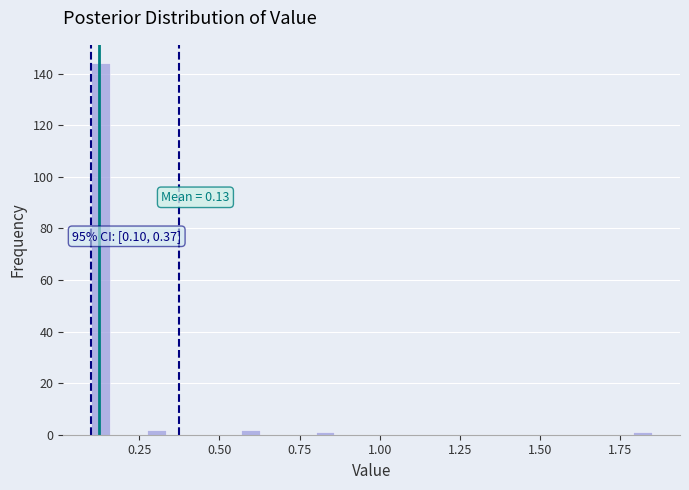

Read against the x-axis, roughly where is the centre of the tallest bar?

0.15